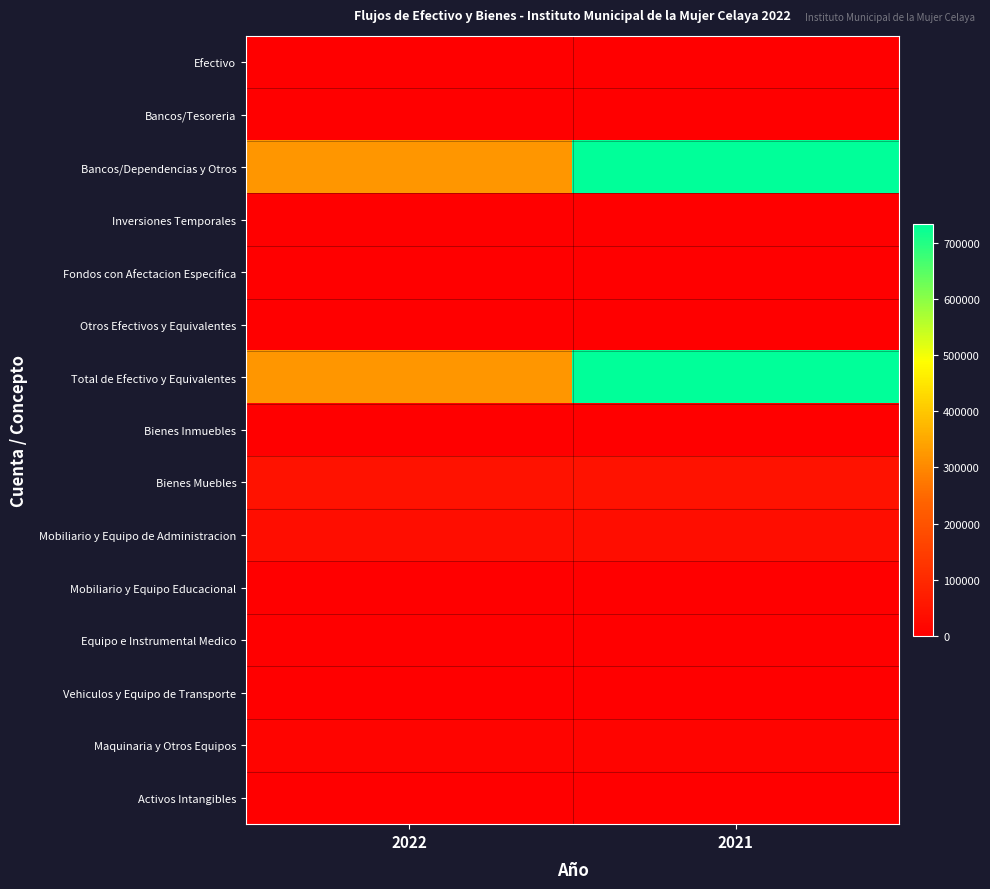

Reading left to right, what are all the values shown in this chart?

Efectivo: 2022=0.0	2021=0.0
Bancos/Tesoreria: 2022=0.0	2021=0.0
Bancos/Dependencias y Otros: 2022=321228.6	2021=733695.5
Inversiones Temporales: 2022=0.0	2021=0.0
Fondos con Afectacion Especifica: 2022=0.0	2021=0.0
Otros Efectivos y Equivalentes: 2022=0.0	2021=0.0
Total de Efectivo y Equivalentes: 2022=321228.6	2021=733695.5
Bienes Inmuebles: 2022=0.0	2021=0.0
Bienes Muebles: 2022=45471.0	2021=45471.0
Mobiliario y Equipo de Administracion: 2022=31899.0	2021=31899.0
Mobiliario y Equipo Educacional: 2022=0.0	2021=0.0
Equipo e Instrumental Medico: 2022=0.0	2021=0.0
Vehiculos y Equipo de Transporte: 2022=0.0	2021=0.0
Maquinaria y Otros Equipos: 2022=13572.0	2021=13572.0
Activos Intangibles: 2022=0.0	2021=0.0